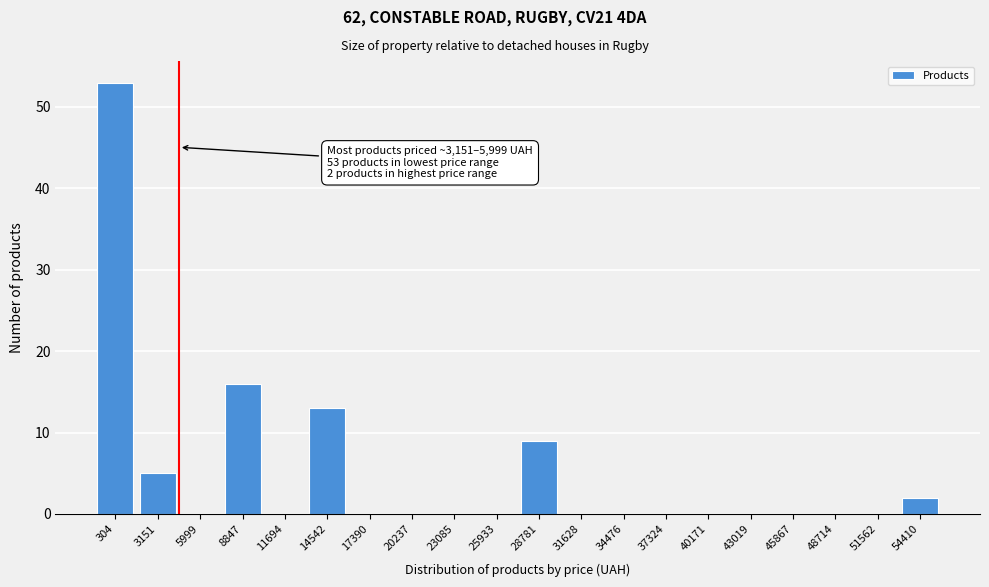

Reading left to right, list all the values displayed in this chart.

304=53	3151=5	5999=0	8847=16	11694=0	14542=13	17390=0	20237=0	23085=0	25933=0	28781=9	31628=0	34476=0	37324=0	40171=0	43019=0	45867=0	48714=0	51562=0	54410=2